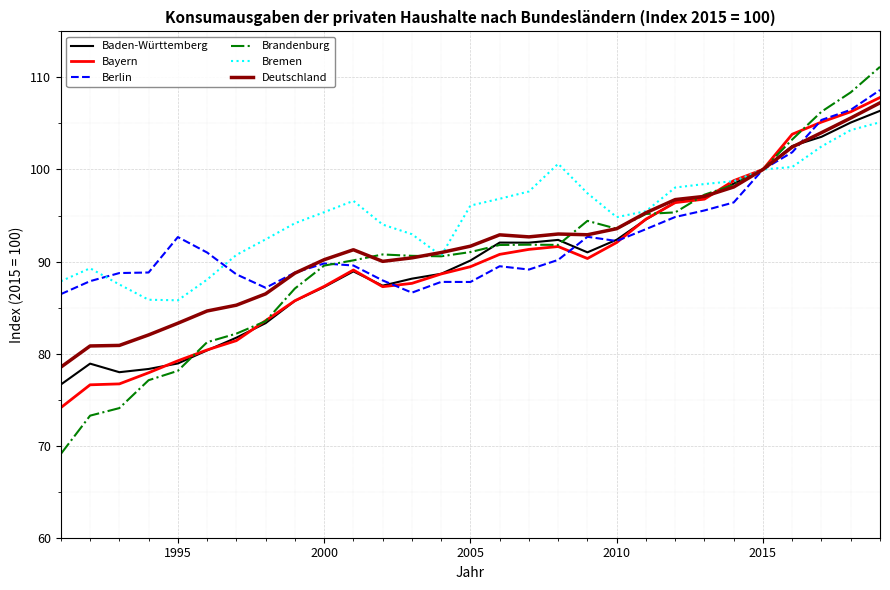

What is the lowest value of the Baden-Württemberg series?

76.6